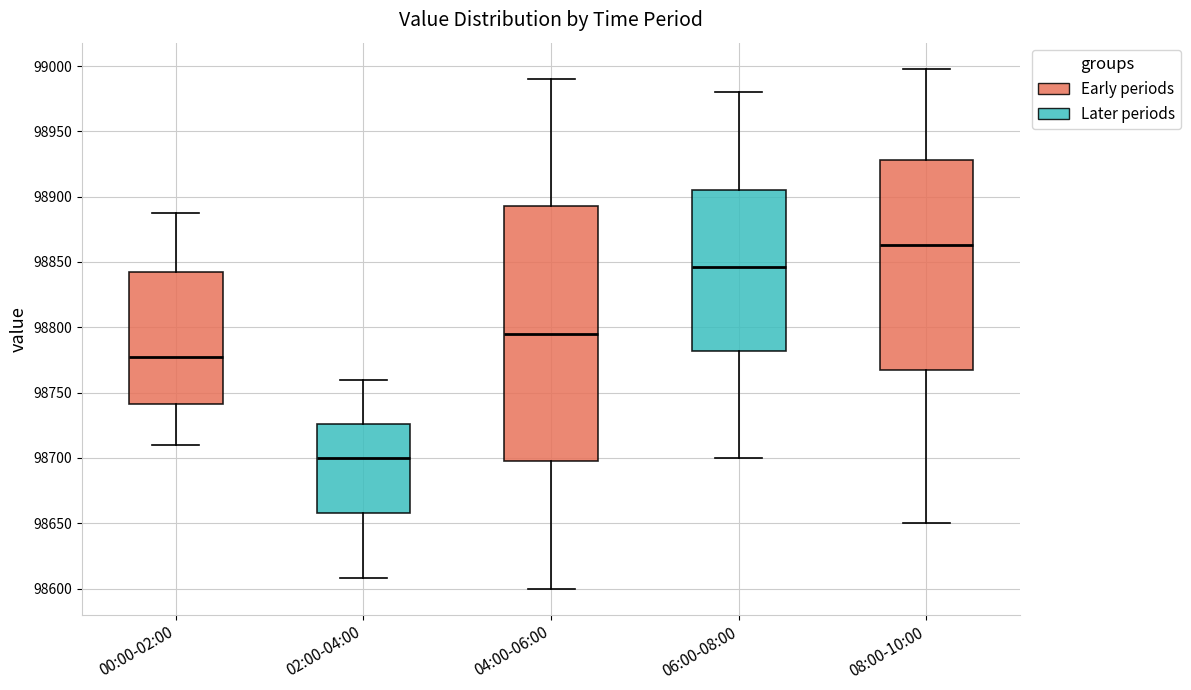

Reading left to right, read every box against the y-axis: the position of its median line, the range the box covers, and the ends of its whiskers. The values are not printed on the chart, so give them approximately, as read against the axis.

00:00-02:00: median 98775, box 98740 to 98840, whiskers 98710 to 98890
02:00-04:00: median 98700, box 98660 to 98725, whiskers 98610 to 98760
04:00-06:00: median 98795, box 98700 to 98895, whiskers 98600 to 98990
06:00-08:00: median 98845, box 98780 to 98905, whiskers 98700 to 98980
08:00-10:00: median 98865, box 98765 to 98930, whiskers 98650 to 99000